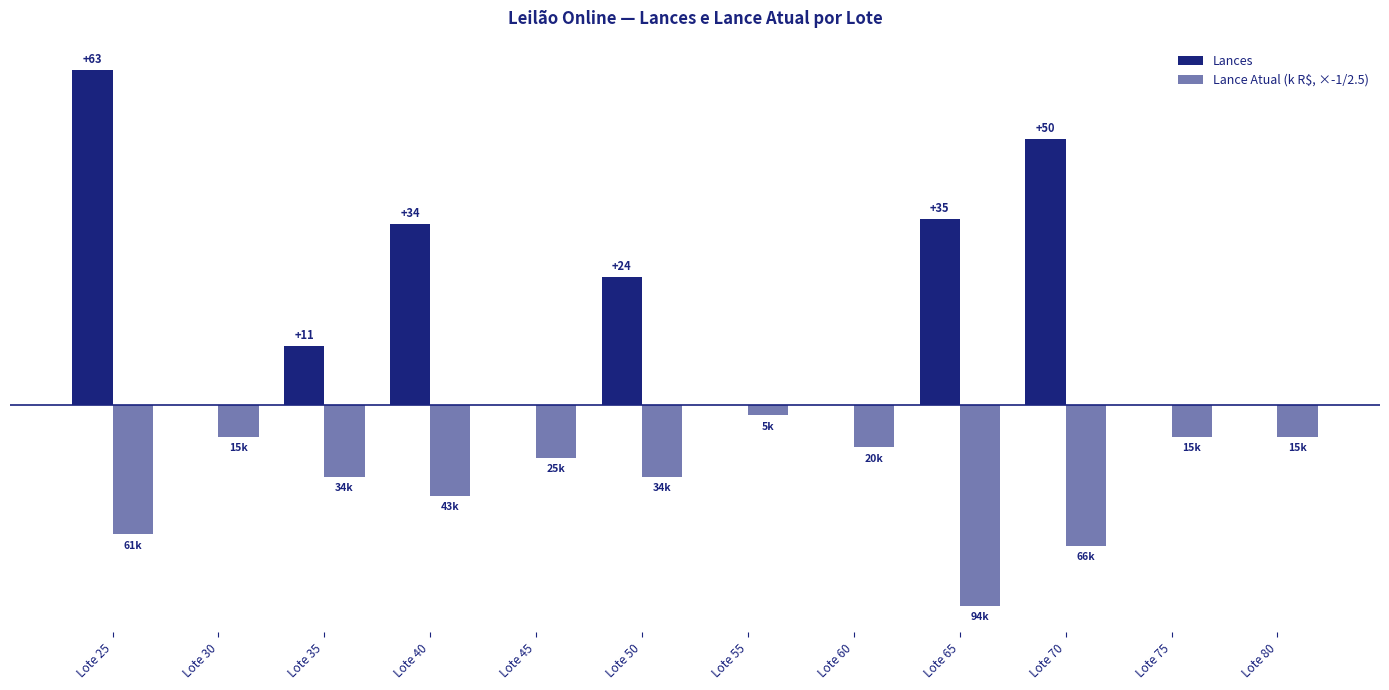

What is the value of the Lance Atual (k R$, ×-1/2.5) bar at the 4th from the left?

-17.2